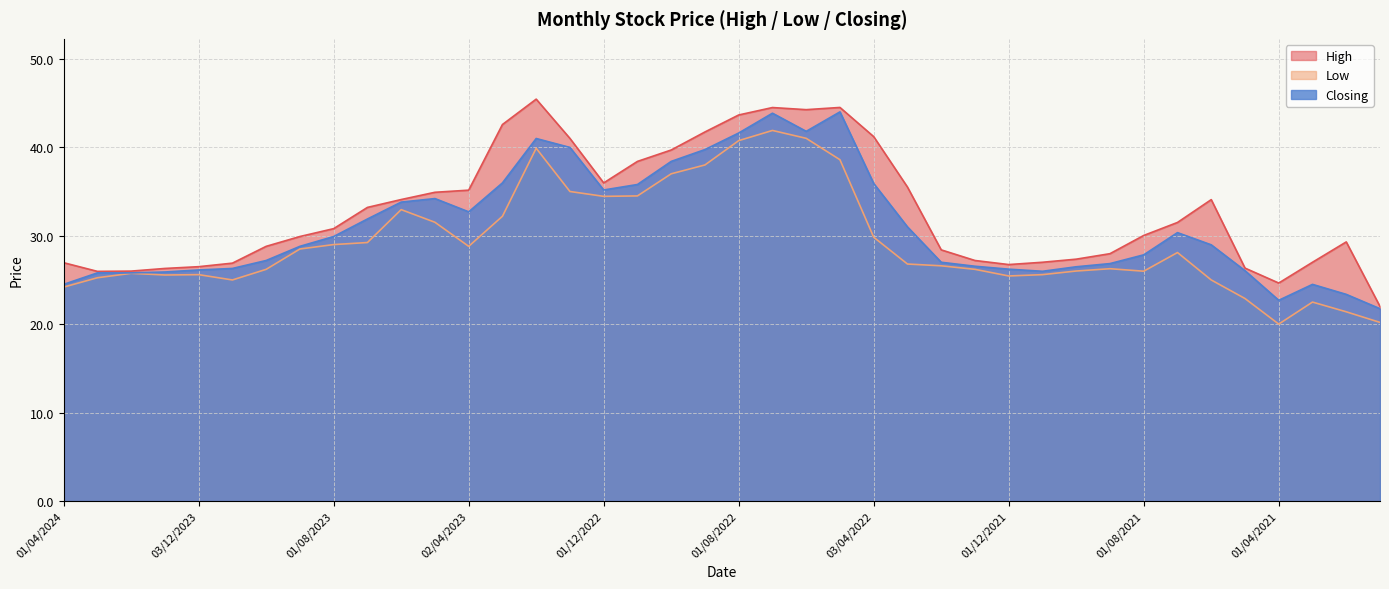

What is the difference between the second highest and second lowest values in the Closing series?

21.2